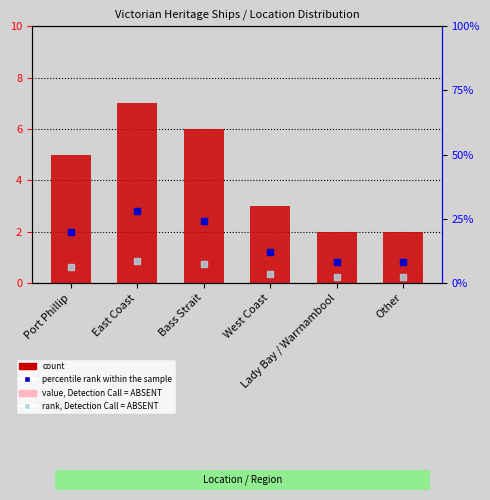

Which series has the largest Y range (max minus min)?

percentile rank within the sample